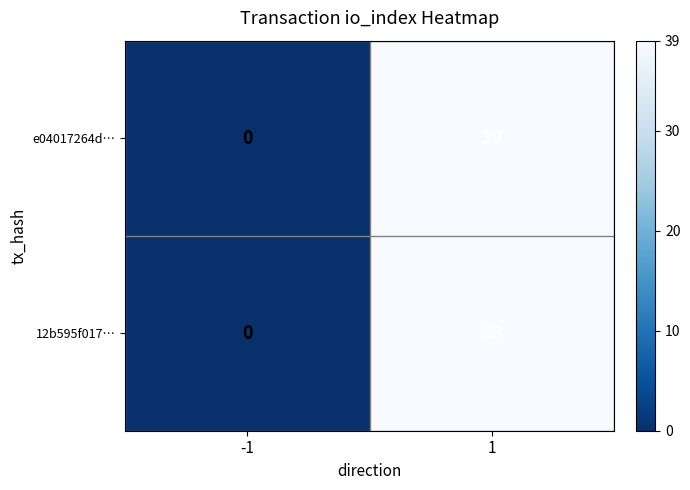

At which label is e04017264d… closest to 19?

-1